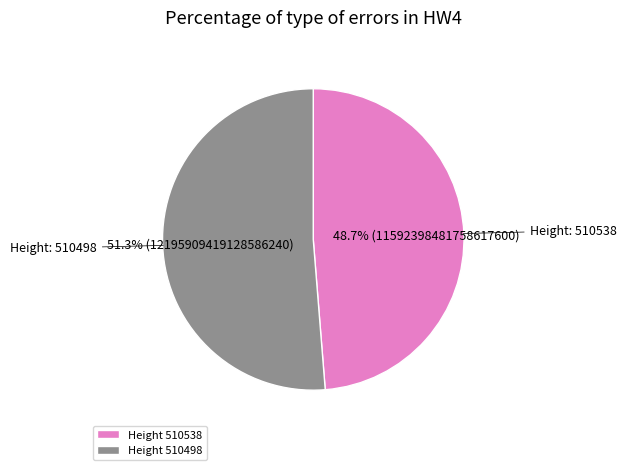

Which has a higher value, Height 510498 or Height 510538?

Height 510498